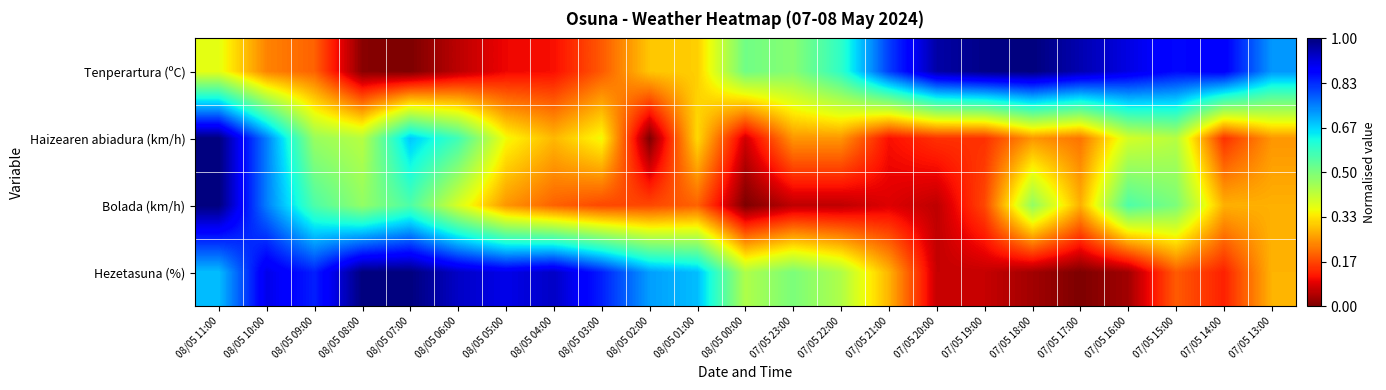

How many categories are shown in the chart?

23